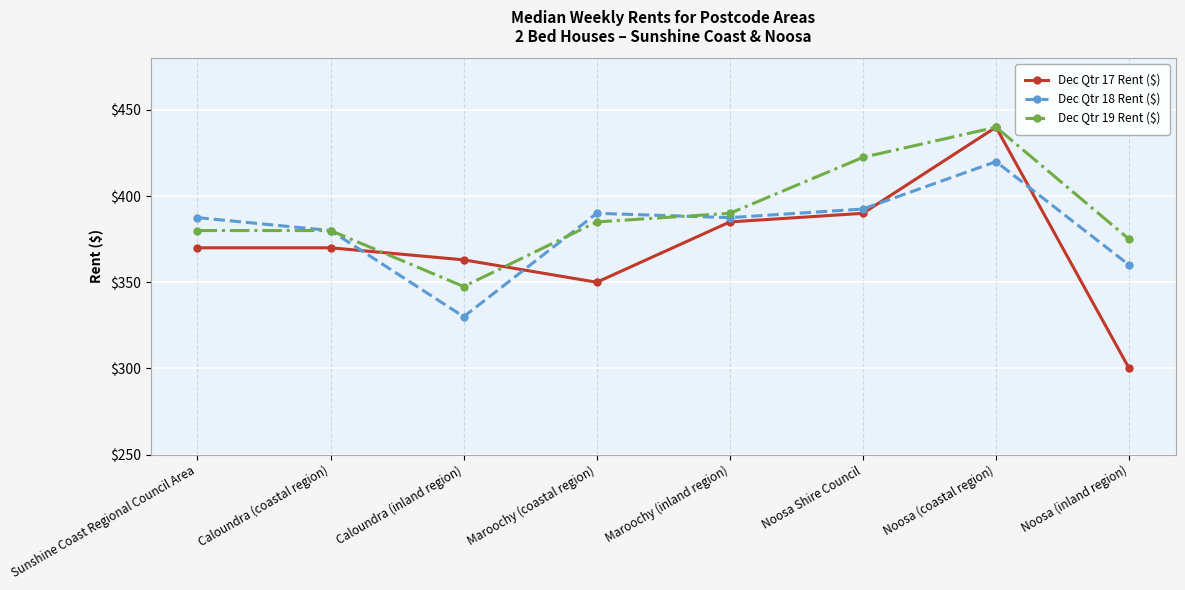

What is the sum of the Dec Qtr 17 Rent ($) values at Caloundra (coastal region) and Sunshine Coast Regional Council Area?

740.0